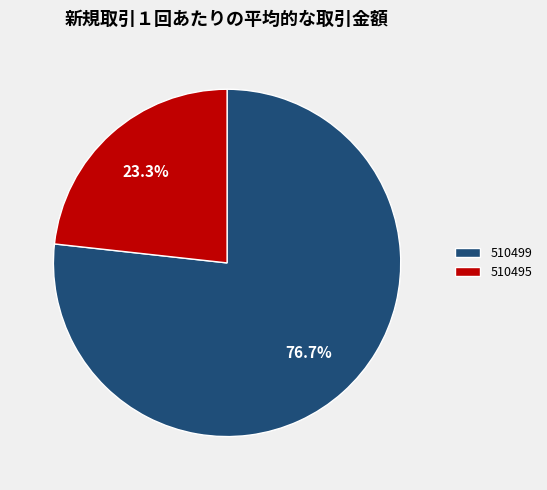

Between 510495 and 510499, which is larger?

510499